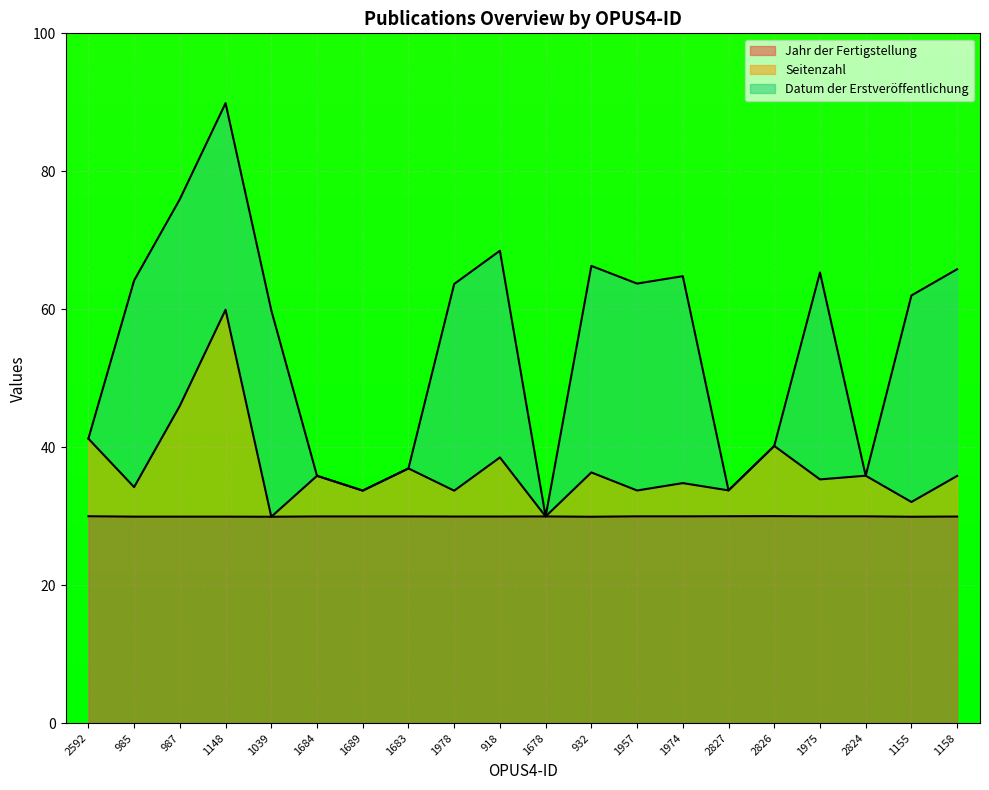

At which category is the sum across all series the highest?

1148